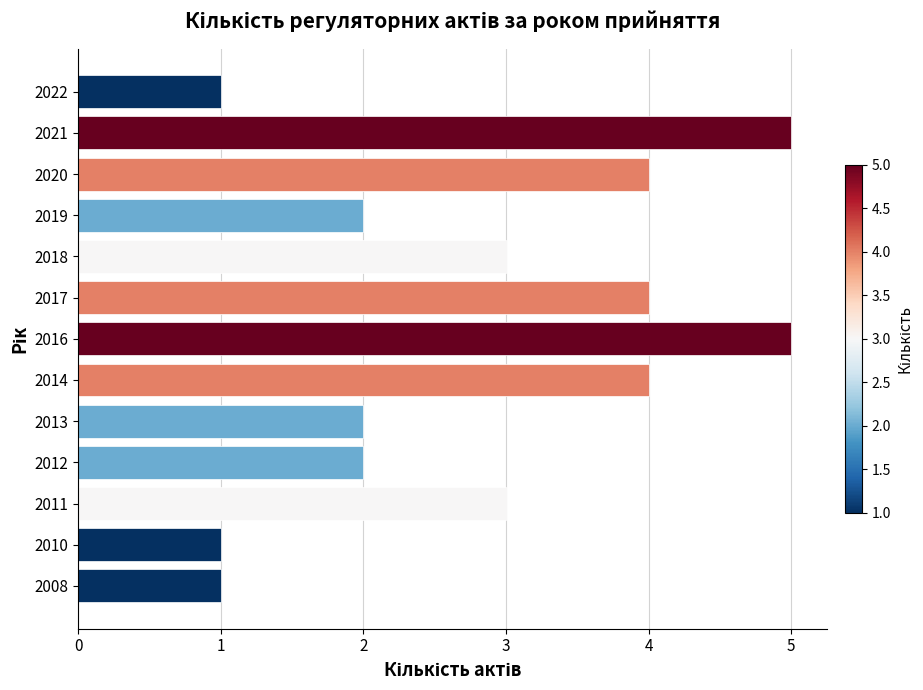

What is the sum of the values at 2014 and 2010?

5